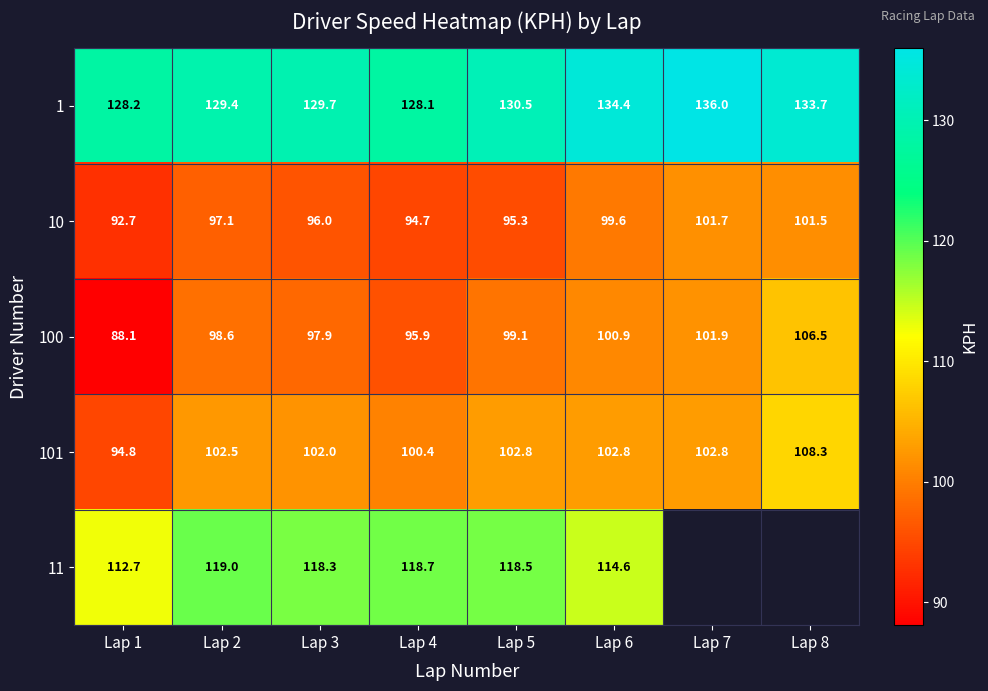

At which category is the sum across all series the highest?

Lap 6